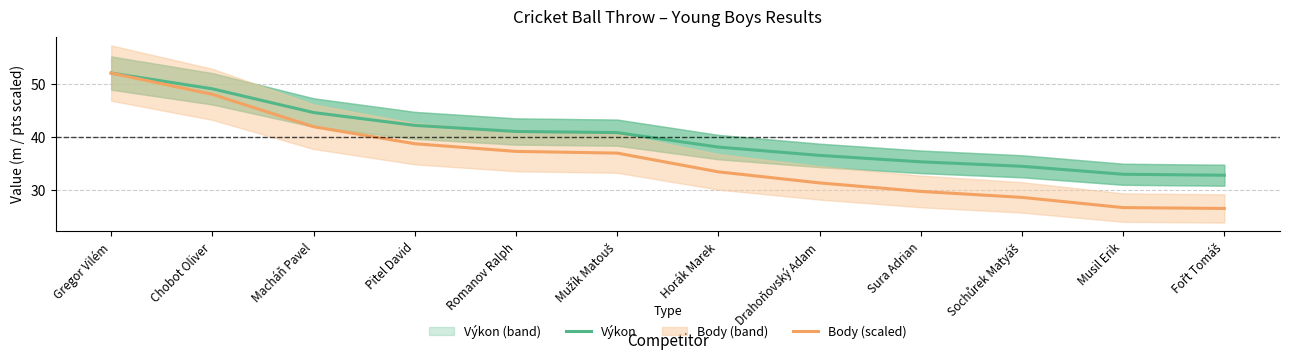

At which category is the sum across all series the highest?

Gregor Vilém